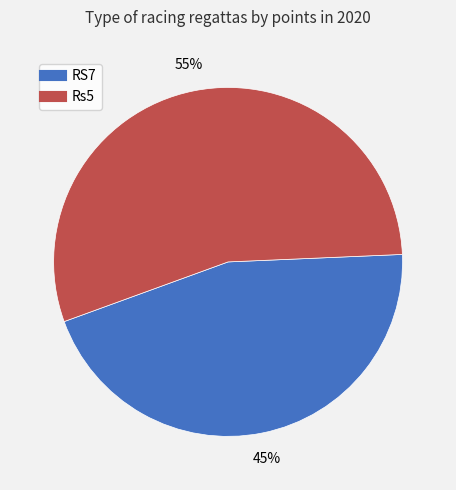

Count the number of slices in the pie.

2